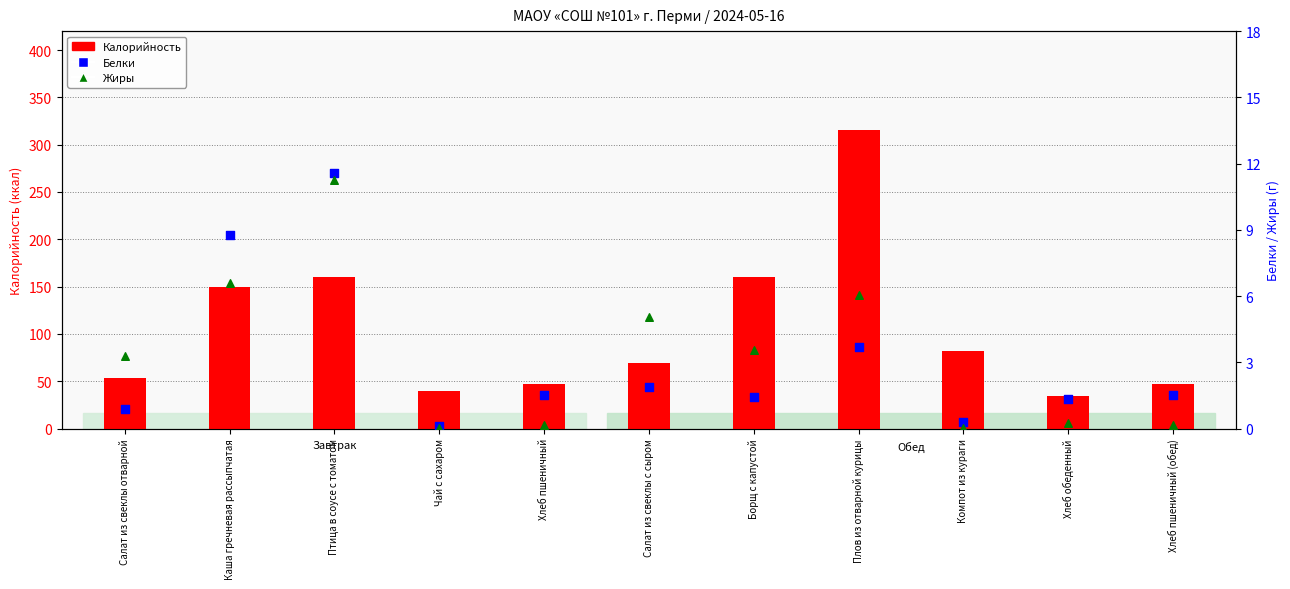

Which series reaches the minimum Y coordinate?

Жиры